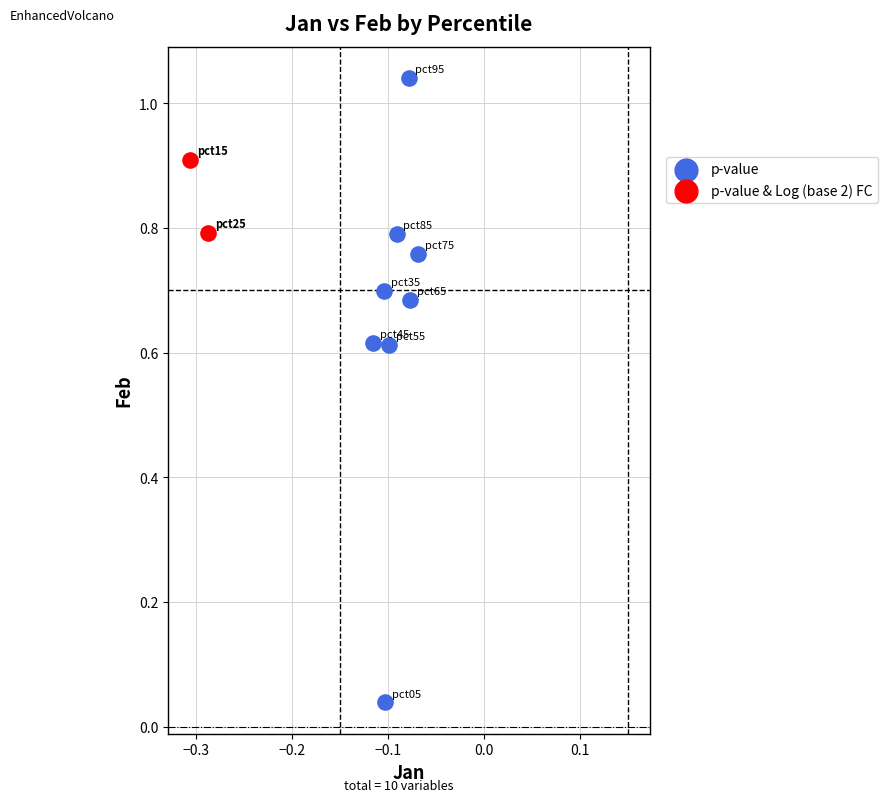

Which series has the widest spread of Y values?

p-value